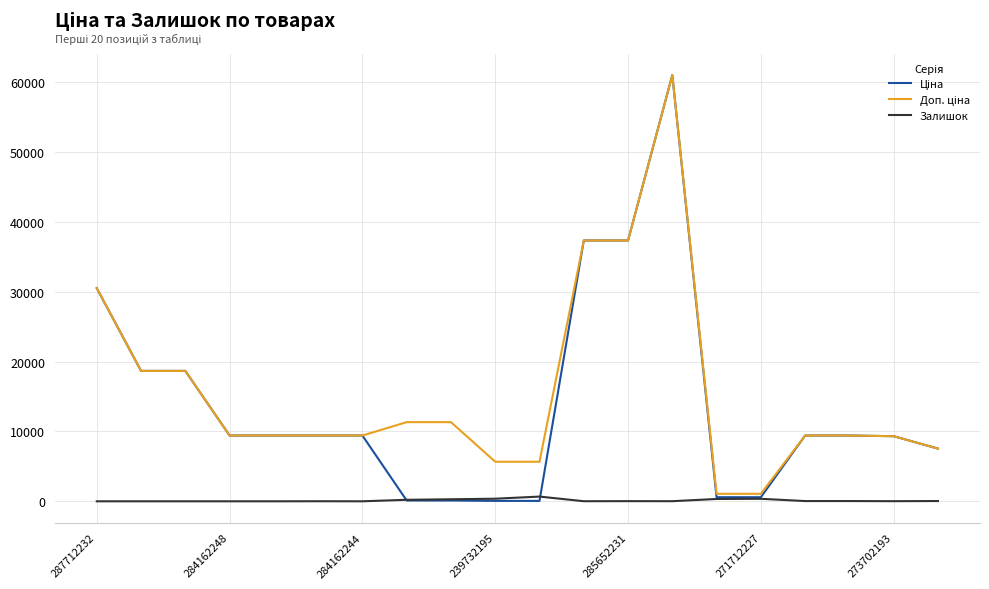

How many lines are shown in the chart?

3